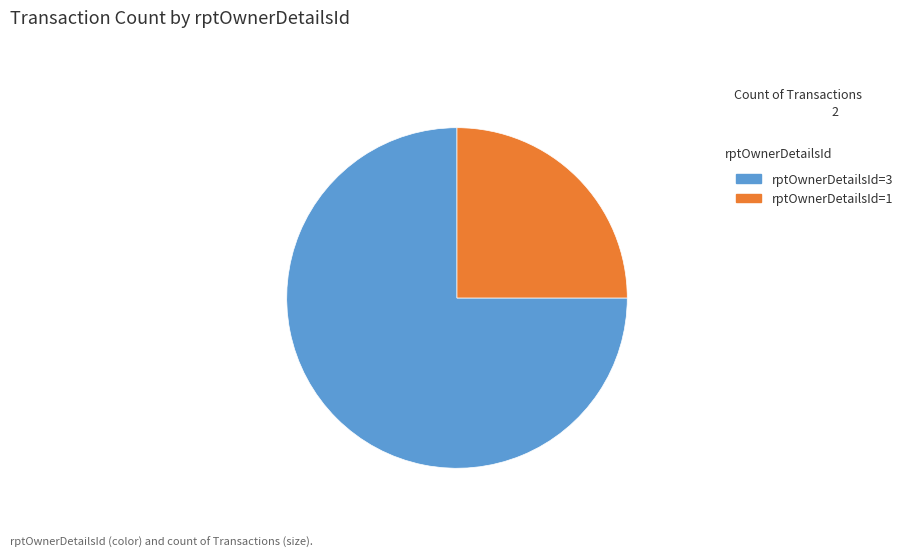

The rptOwnerDetailsId=3 slice represents 64% of the pie. True or false?

False